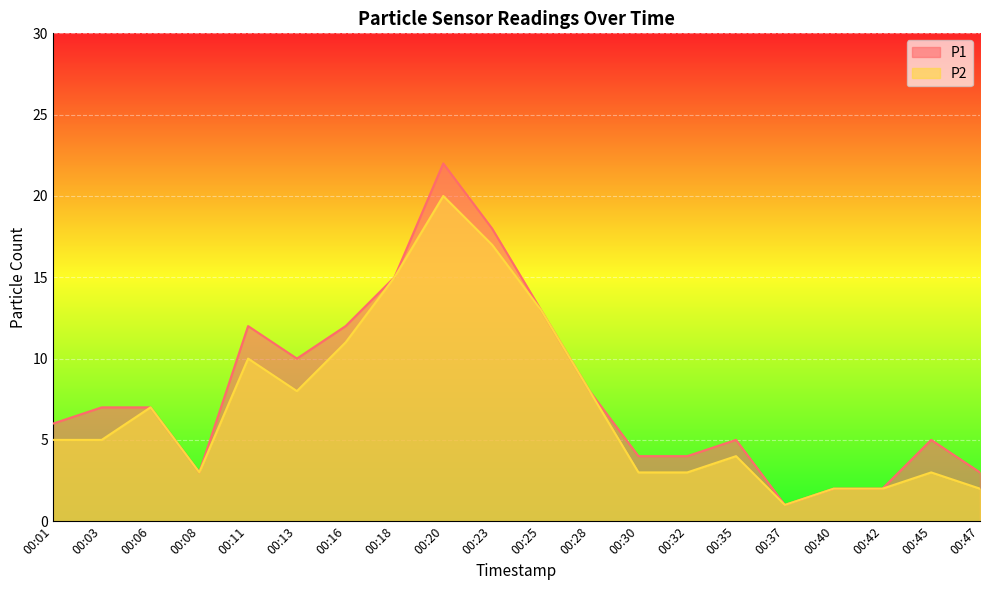

True or false: P1 and P2 cross at least once.

False